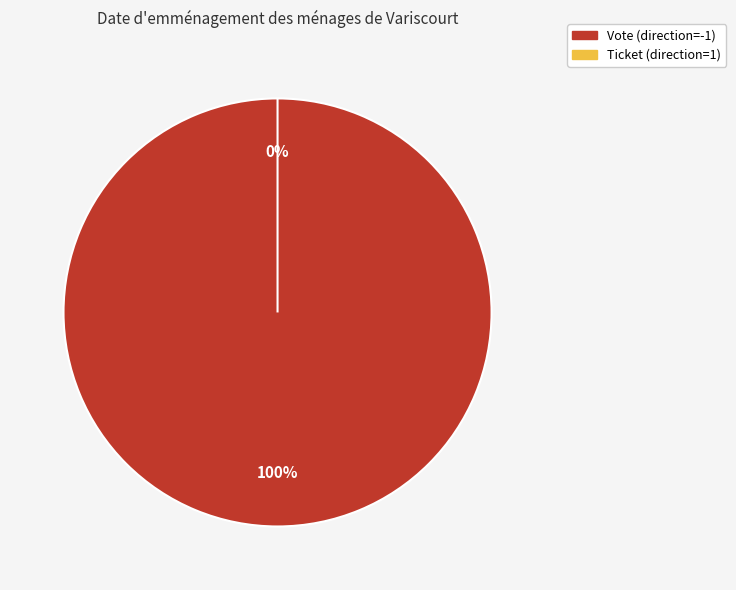

To the nearest percent, what is the average slice percentage?

50%